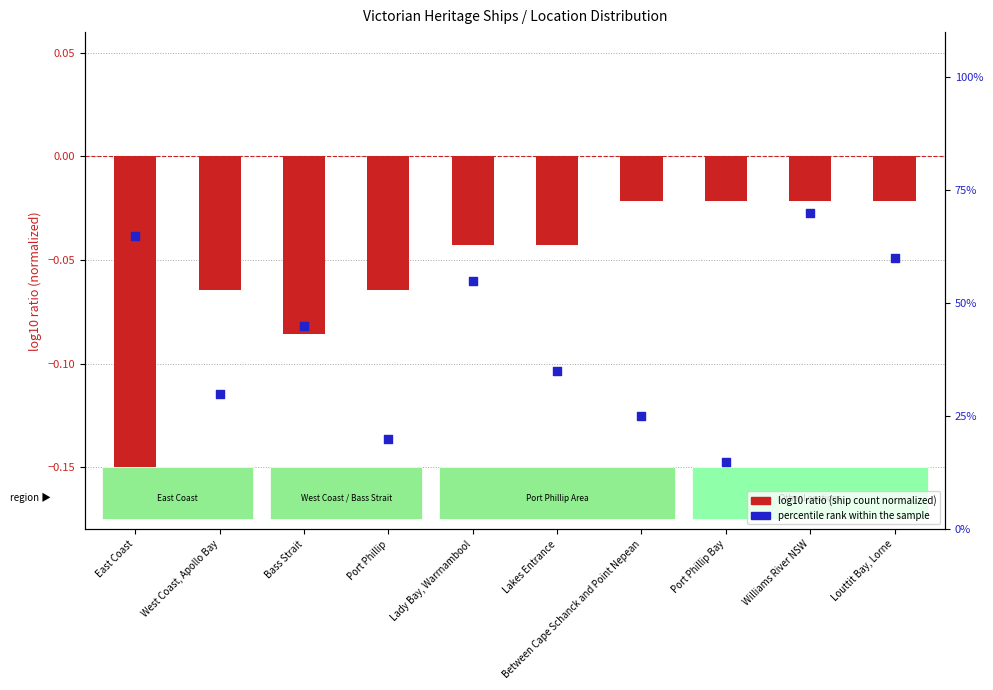

Which series reaches the minimum Y coordinate?

ship count (log scale)